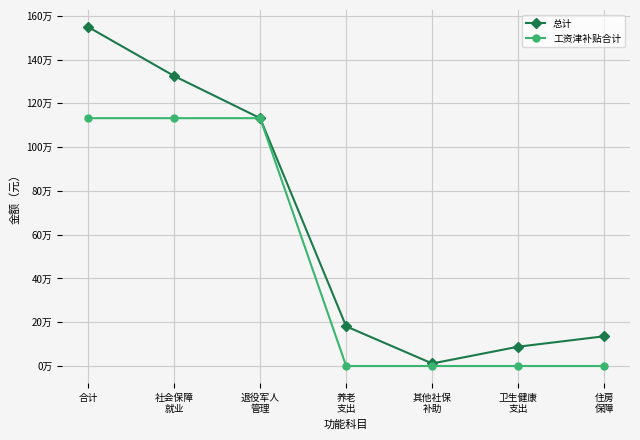

The 工资津补贴合计 series shows 0.0 at 住房
保障. True or false?

True